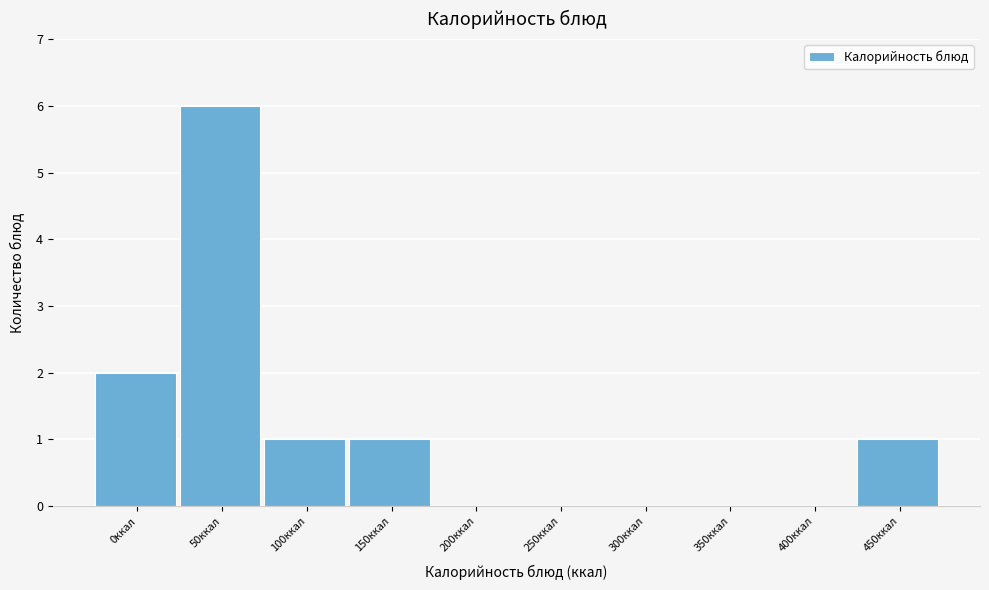

Reading left to right, transcribe all the data shown in this chart.

0ккал=2	50ккал=6	100ккал=1	150ккал=1	200ккал=0	250ккал=0	300ккал=0	350ккал=0	400ккал=0	450ккал=1